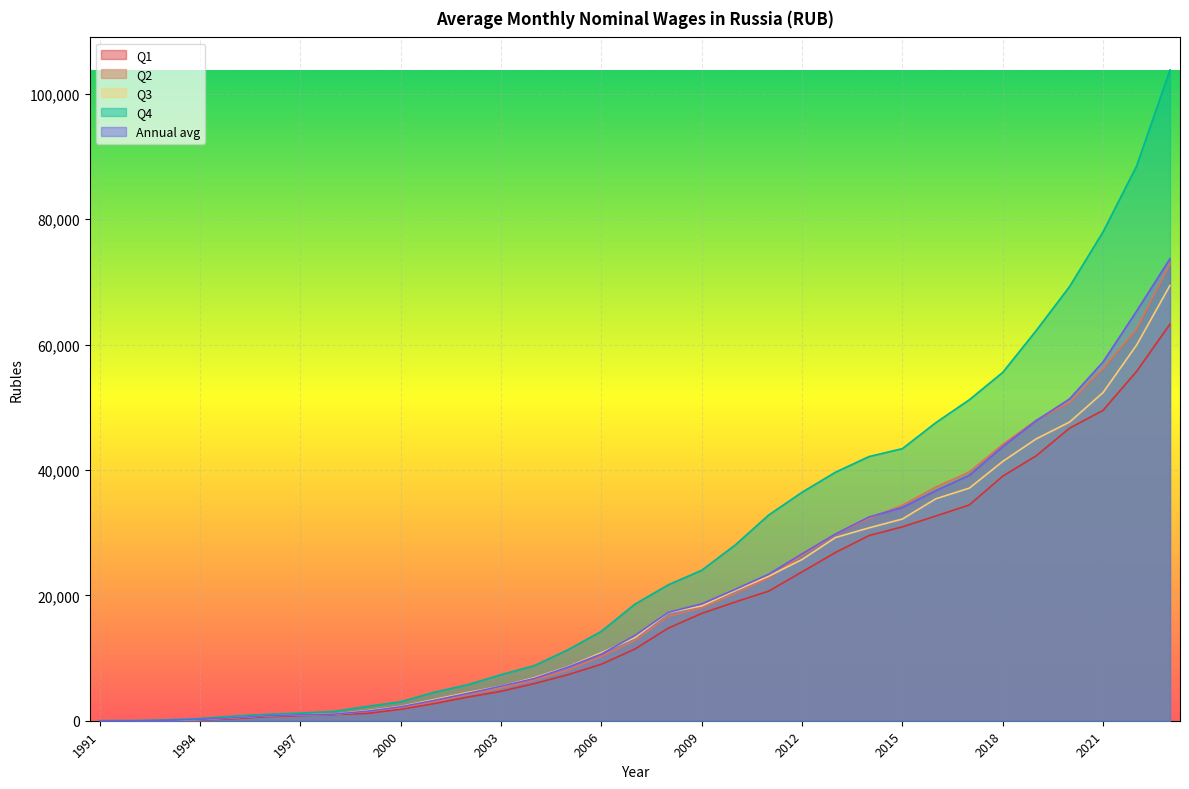

Which label corresponds to the largest value in the chart?

2023